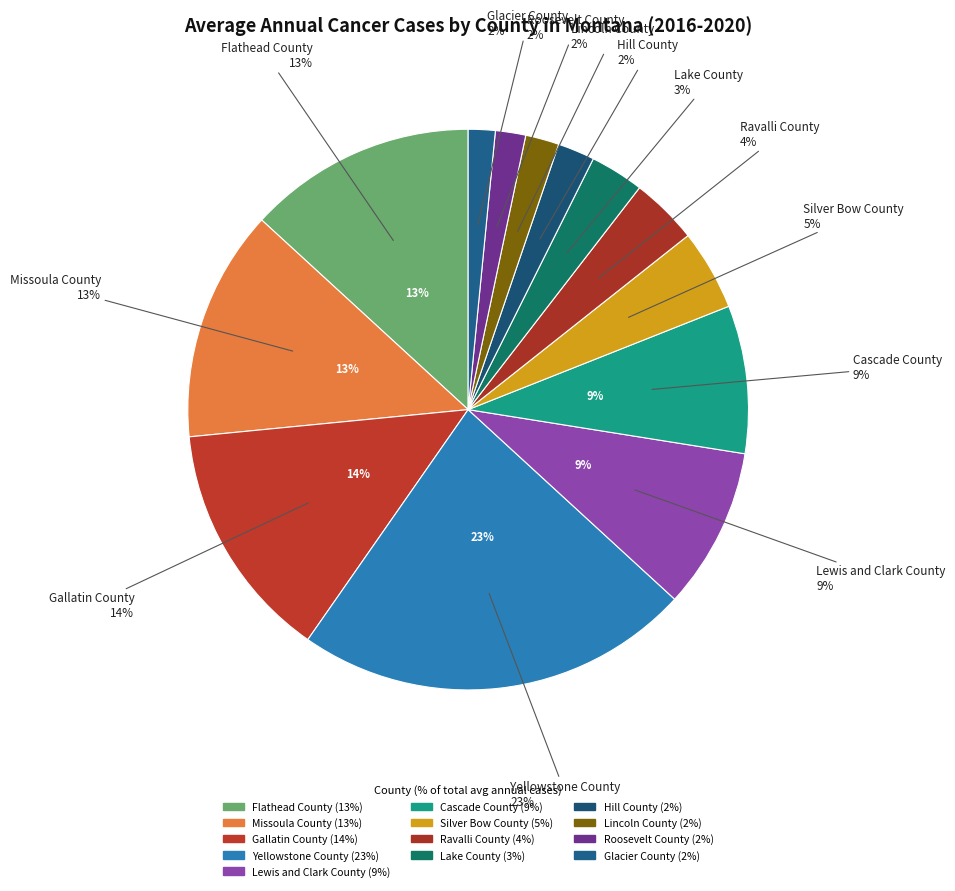

How many slices are in this pie chart?

13